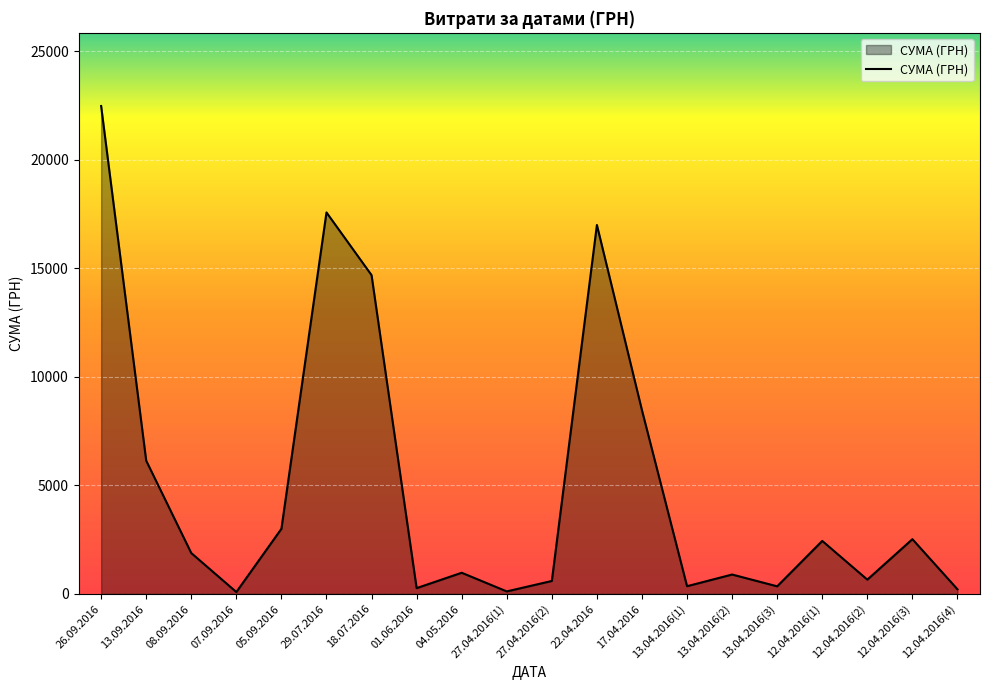

How many series are shown in this chart?

1